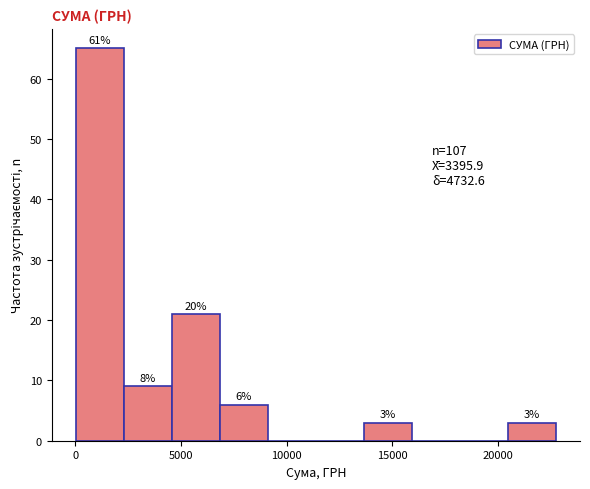

Over which range of the x-axis is the bar tallest?

0 to 2500